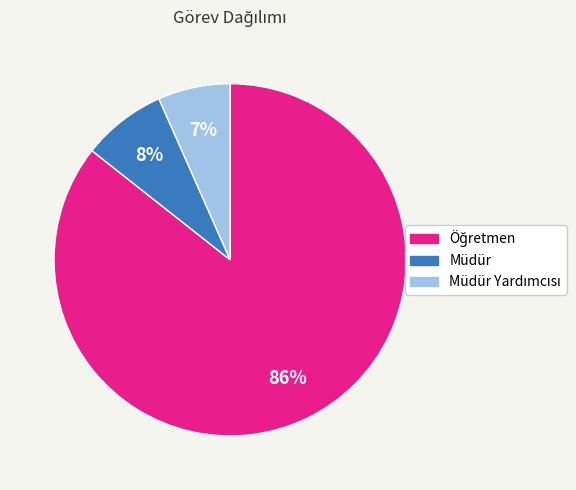

Is there any slice that represents more than half of the pie?

Yes